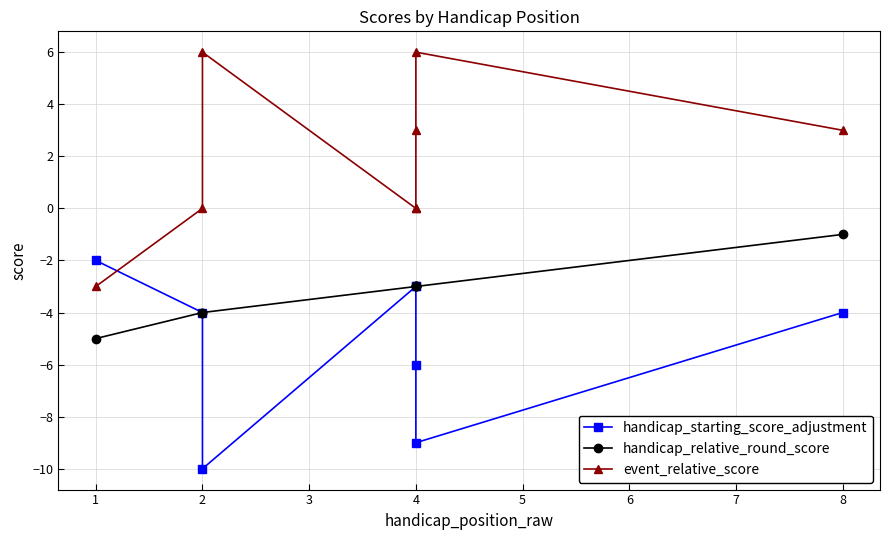

Is the value of event_relative_score at 4 greater than the value of handicap_starting_score_adjustment at 2?

Yes